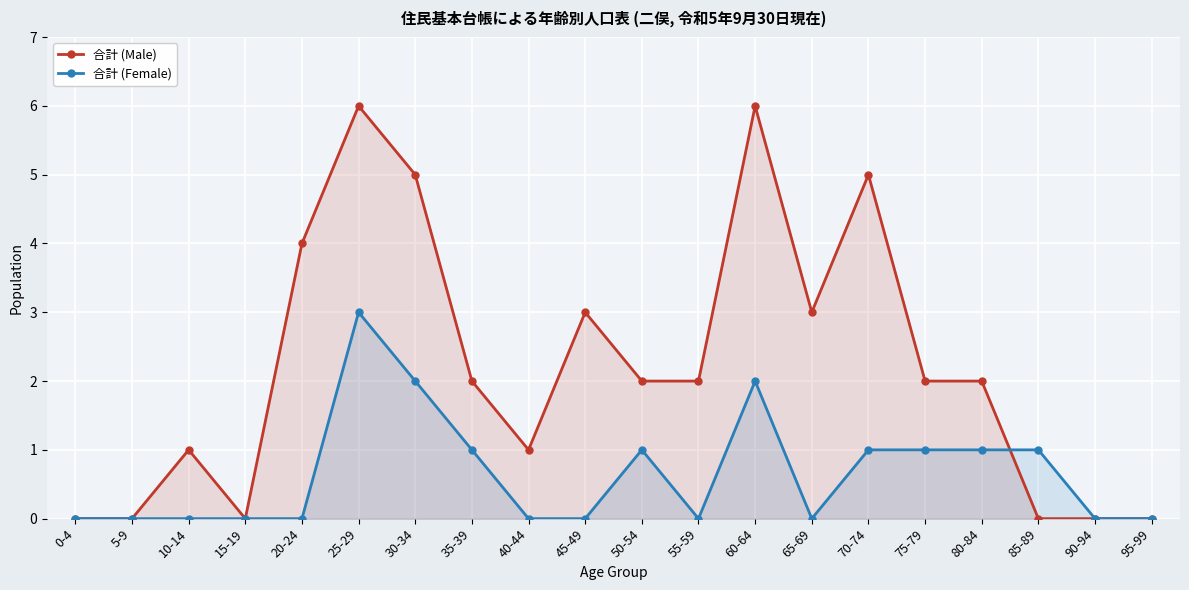

List the series in order of their overall mean, highest first.

合計 (Male), 合計 (Female)